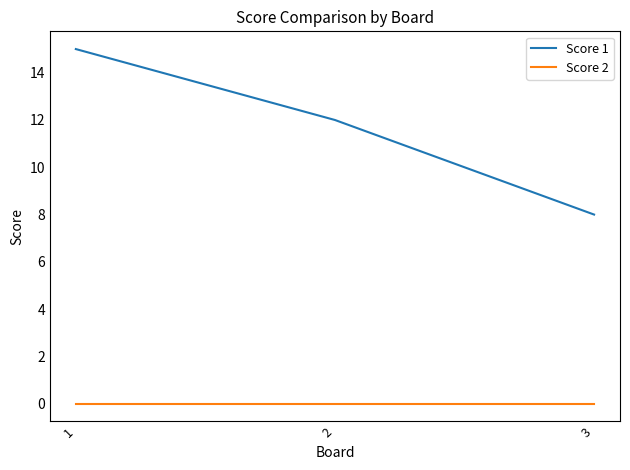

What is the total value across all series at 3?

8